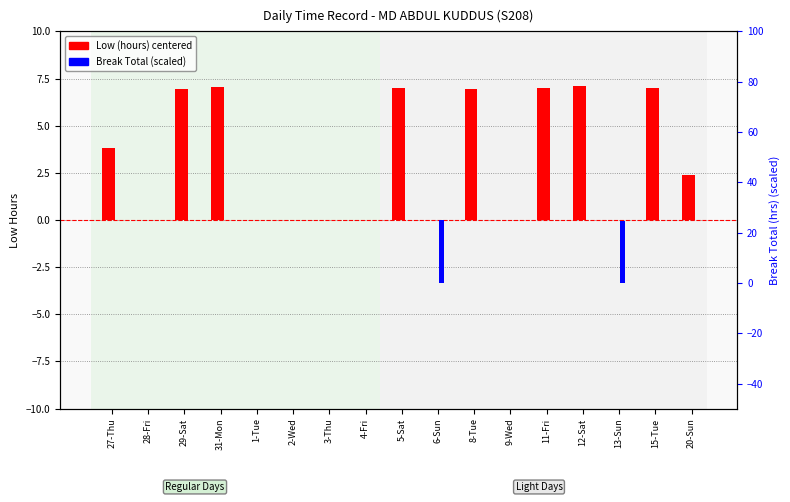

List the labels in order of Break Total value, smallest first.

27-Thu, 28-Fri, 29-Sat, 31-Mon, 1-Tue, 2-Wed, 3-Thu, 4-Fri, 5-Sat, 8-Tue, 9-Wed, 11-Fri, 12-Sat, 15-Tue, 20-Sun, 13-Sun, 6-Sun